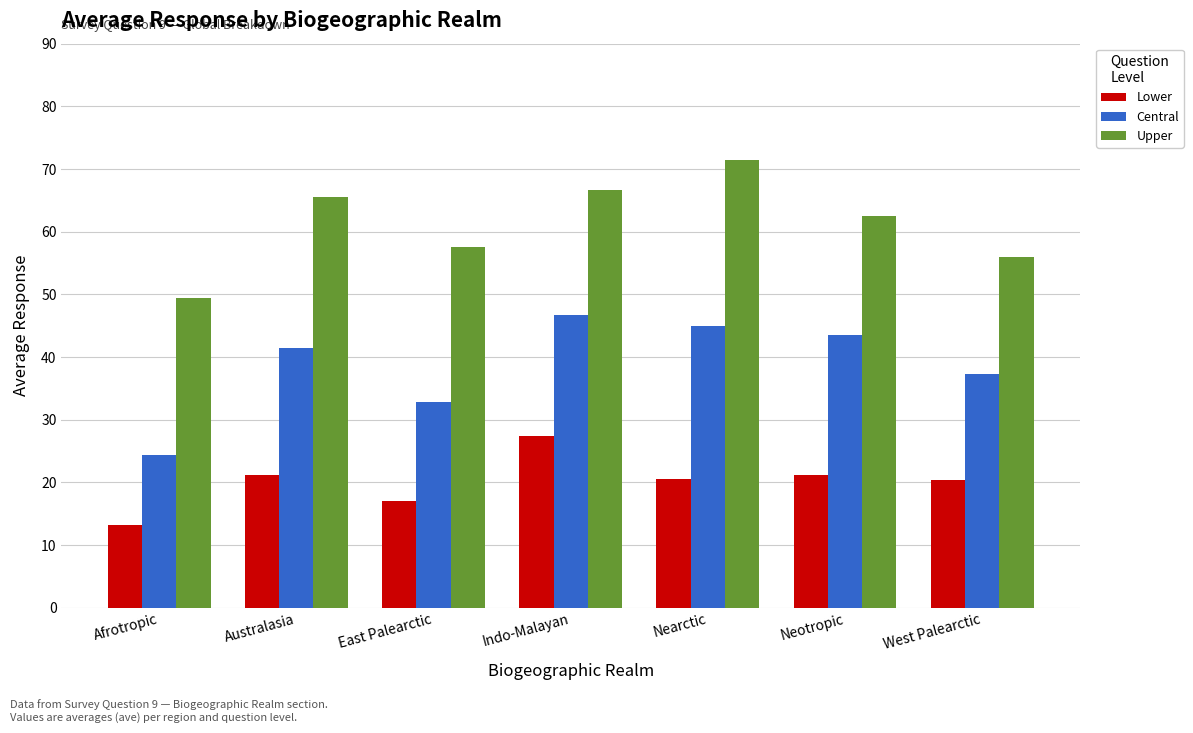

What is the difference between the second highest and second lowest values in the Upper series?

10.7